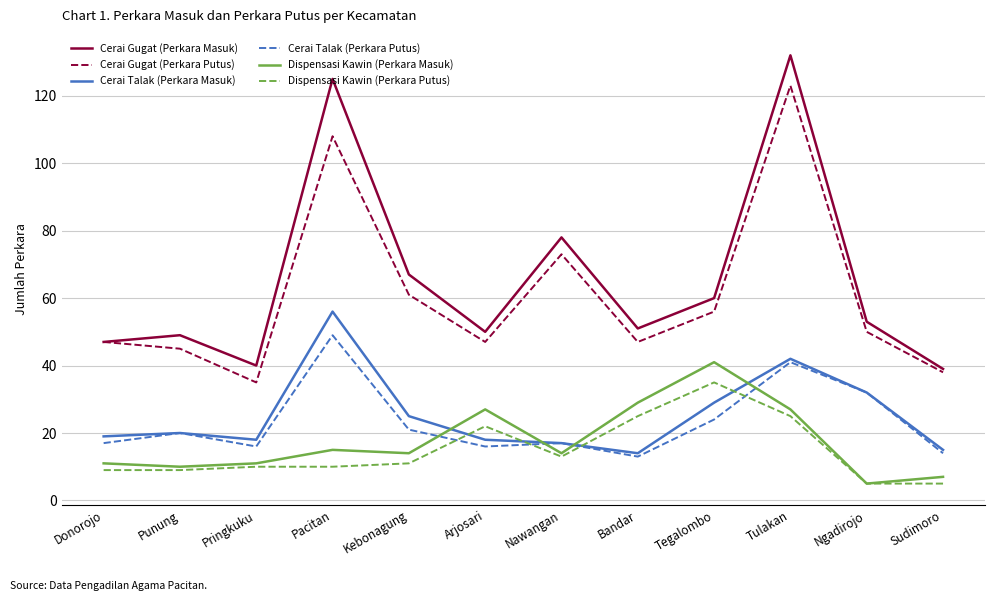

At which label is Cerai Talak (Perkara Masuk) closest to 35?

Ngadirojo